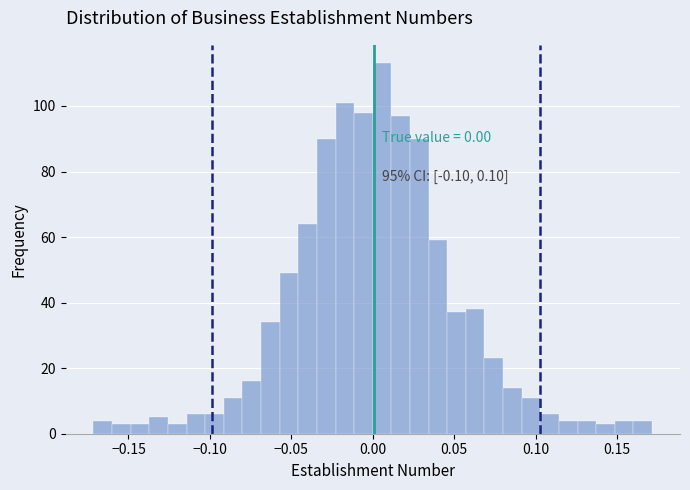

Read against the x-axis, roughly where is the centre of the tallest bar?

0.005